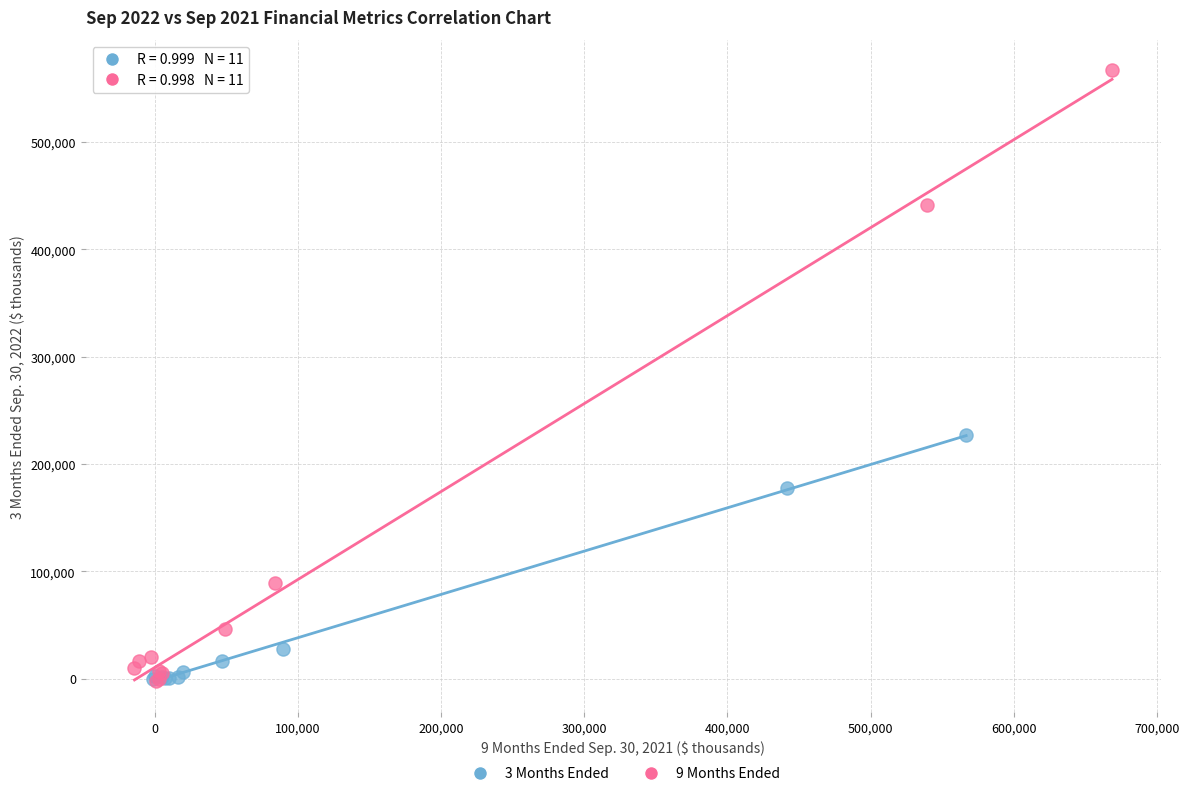

Which series reaches the maximum Y coordinate?

9 Months Ended